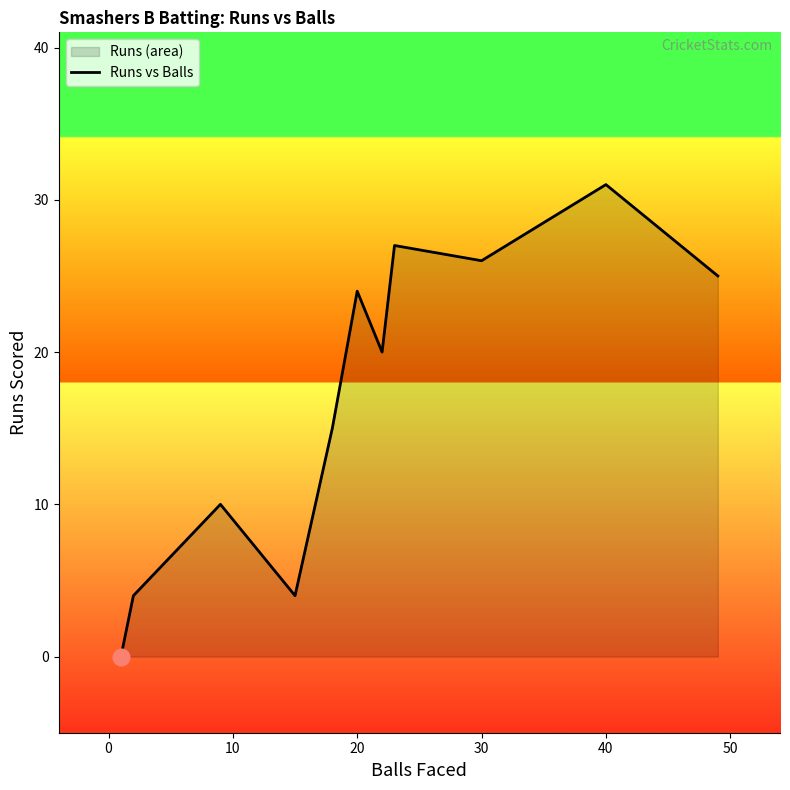

What is the difference between the maximum and minimum values?

31